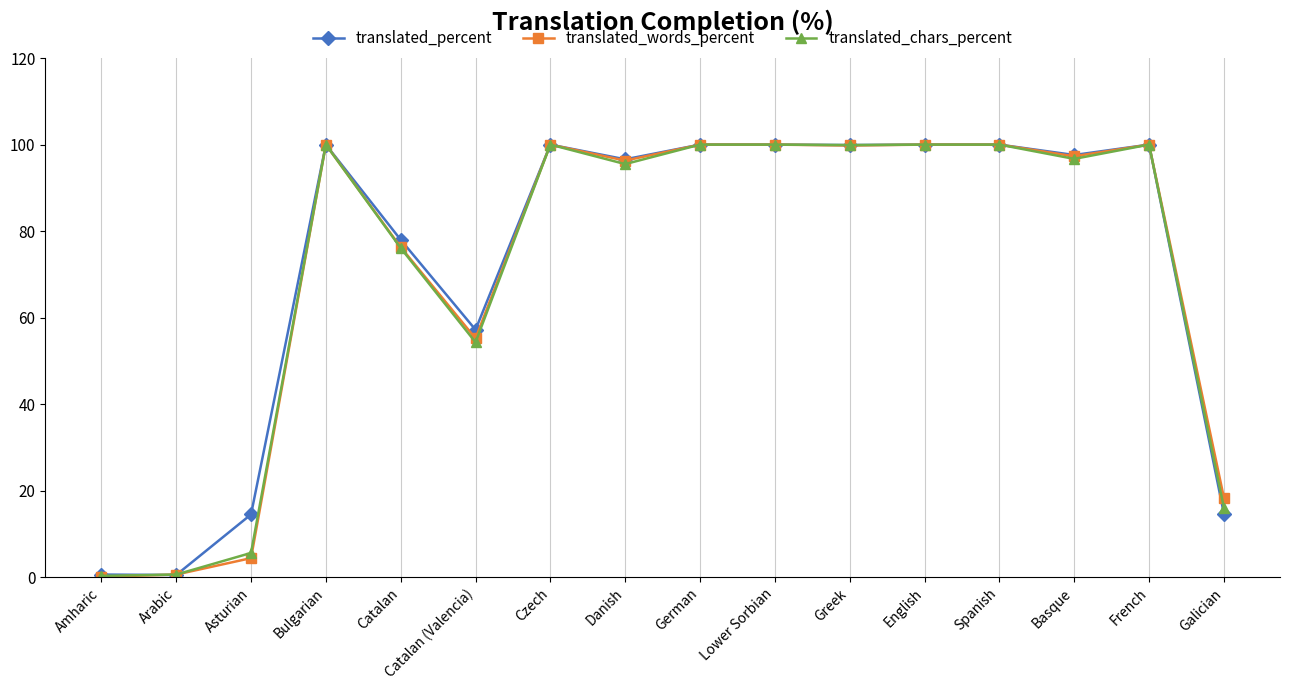

At which label is translated_words_percent closest to 50?

Catalan (Valencia)